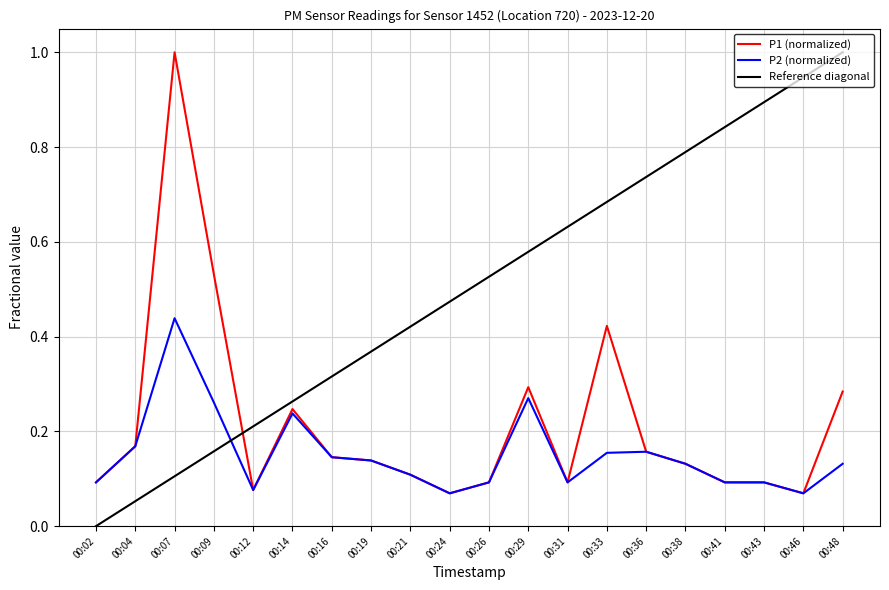

List the labels in order of Reference diagonal value, largest first.

00:48, 00:46, 00:43, 00:41, 00:38, 00:36, 00:33, 00:31, 00:29, 00:26, 00:24, 00:21, 00:19, 00:16, 00:14, 00:12, 00:09, 00:07, 00:04, 00:02